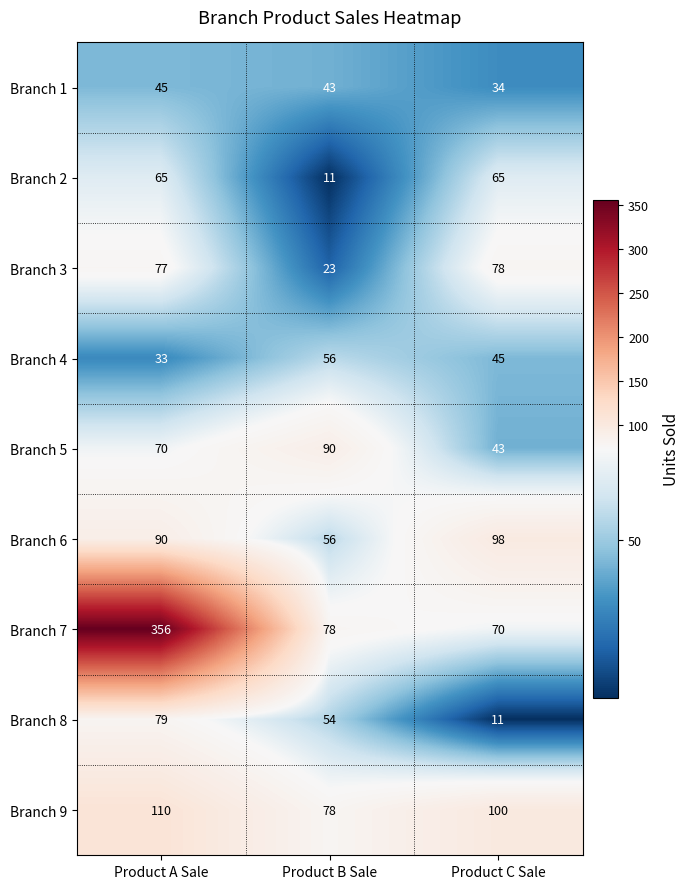

Which category has the highest value across all series?

Product A Sale